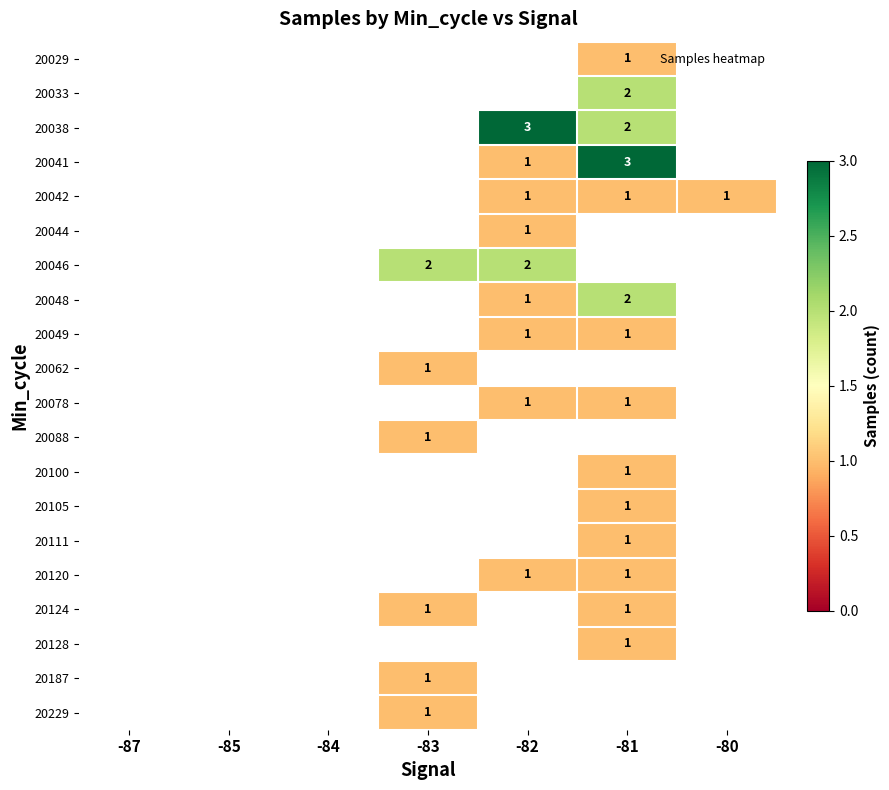

What is the greatest value displayed?

3.0